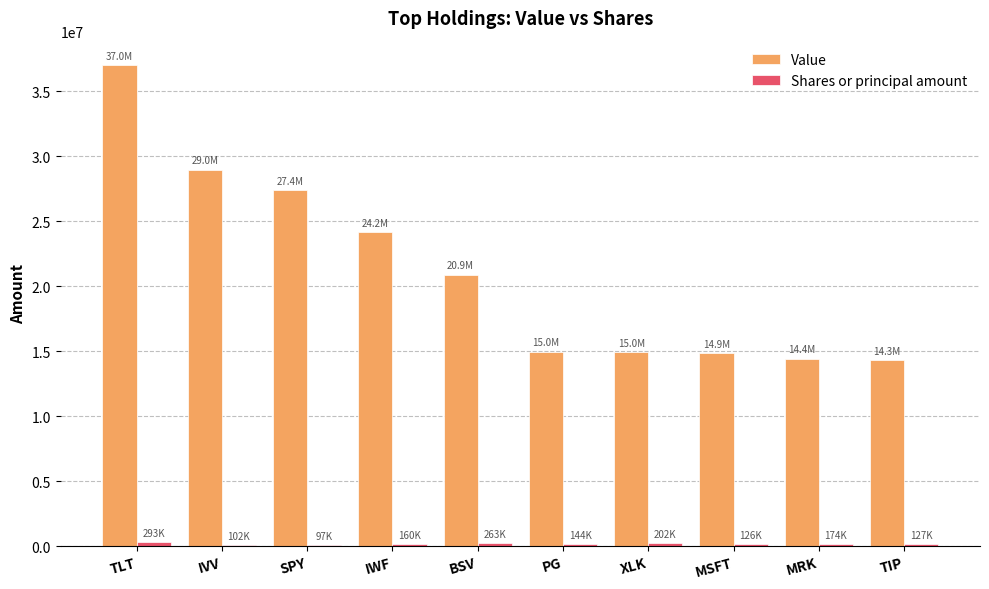

At which category is the sum across all series the highest?

TLT